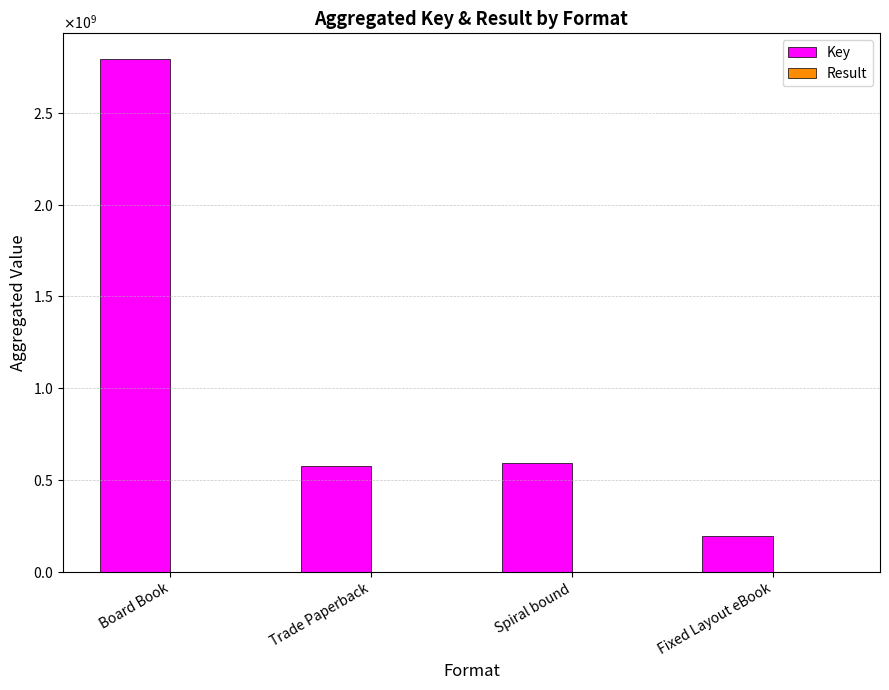

Are the bars grouped side by side (vs. stacked)?

Yes